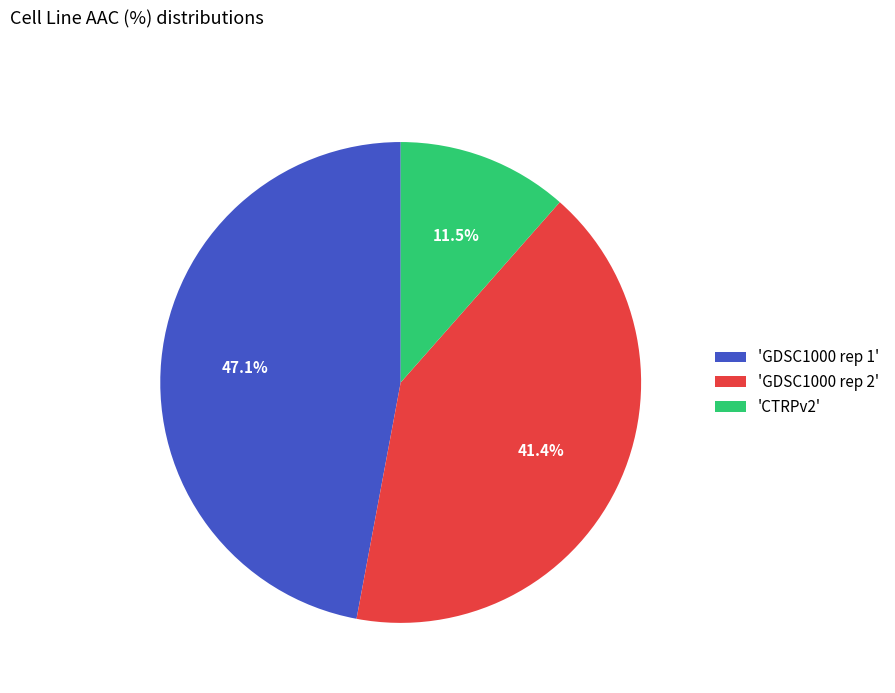

What is the smallest slice in the pie chart?

'CTRPv2'